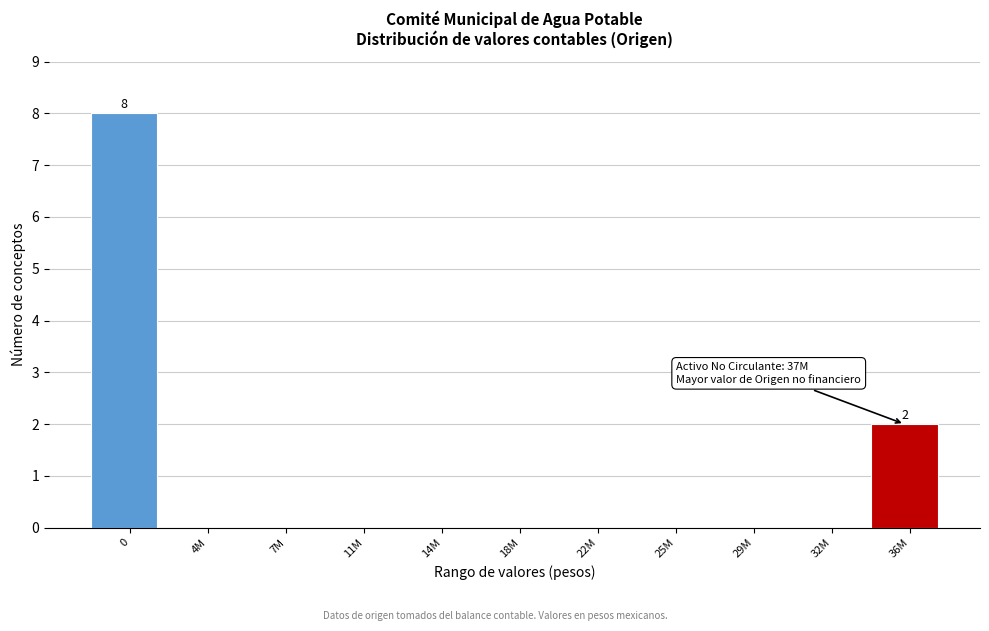

Reading left to right, what are all the values shown in this chart?

0=8	4M=0	7M=0	11M=0	14M=0	18M=0	22M=0	25M=0	29M=0	32M=0	36M=2